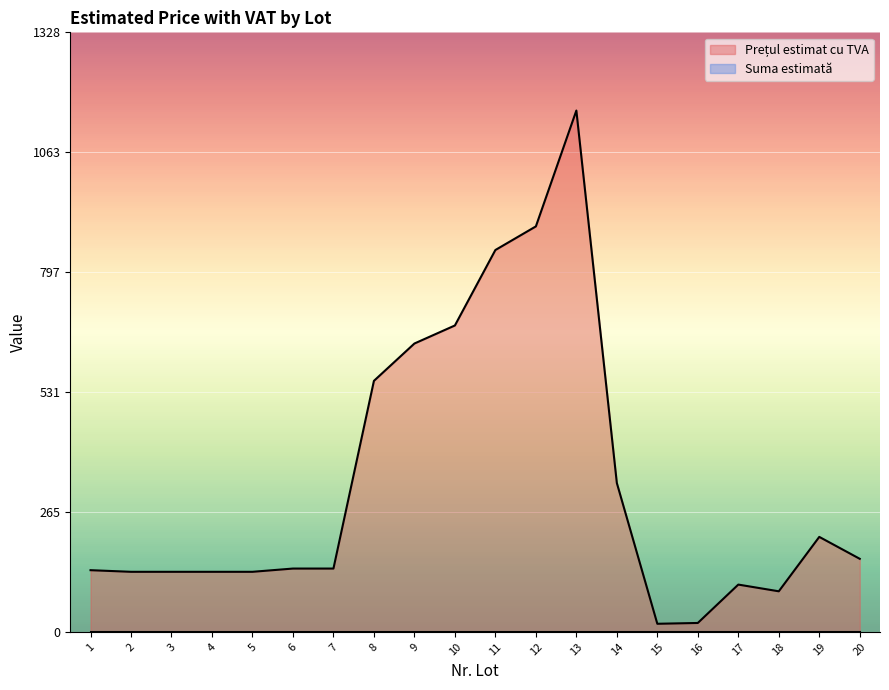

Between 12 and 2, which is larger?

12